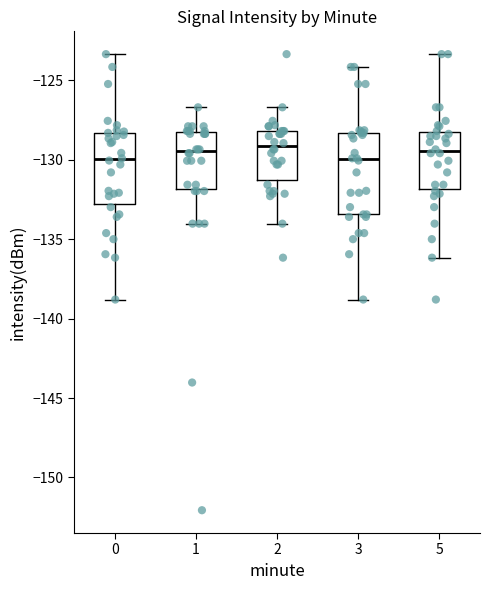

Where does the lower whisker of the box at x = 0 end on the y-axis? The values are not printed on the chart, so give them approximately, as read against the axis.

-139.0